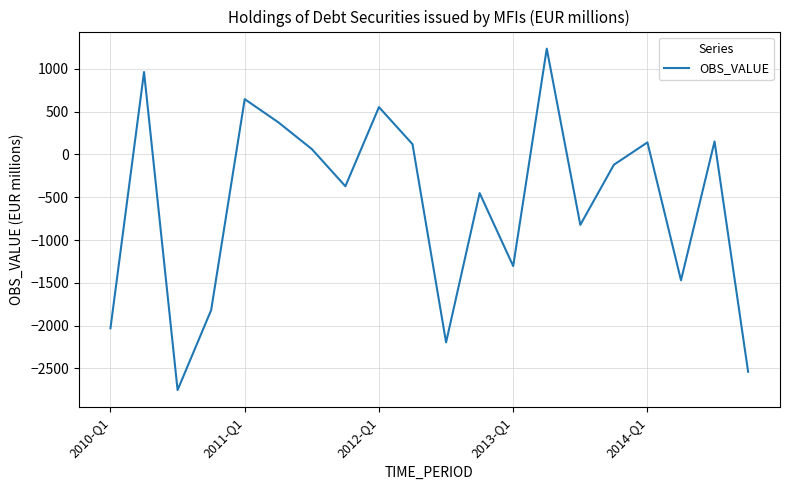

What is the smallest value displayed?

-2752